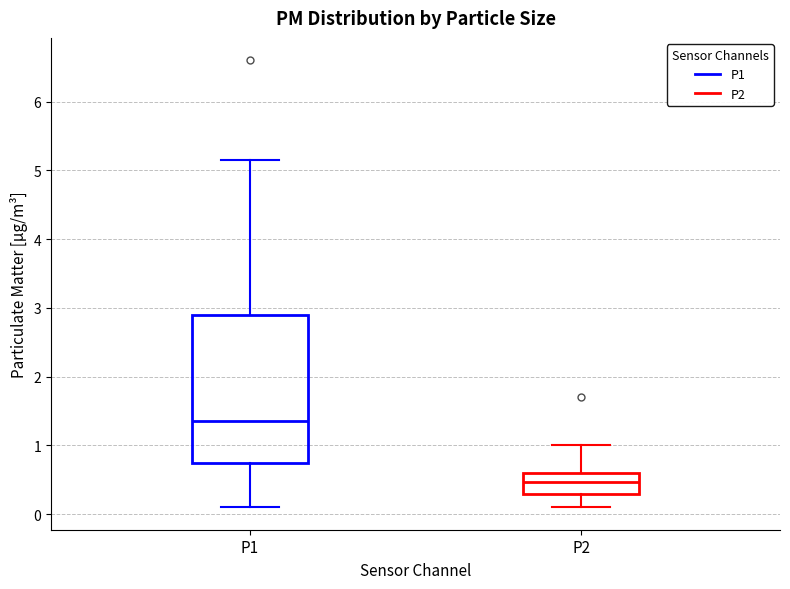

Which box has the lowest median line?

P2